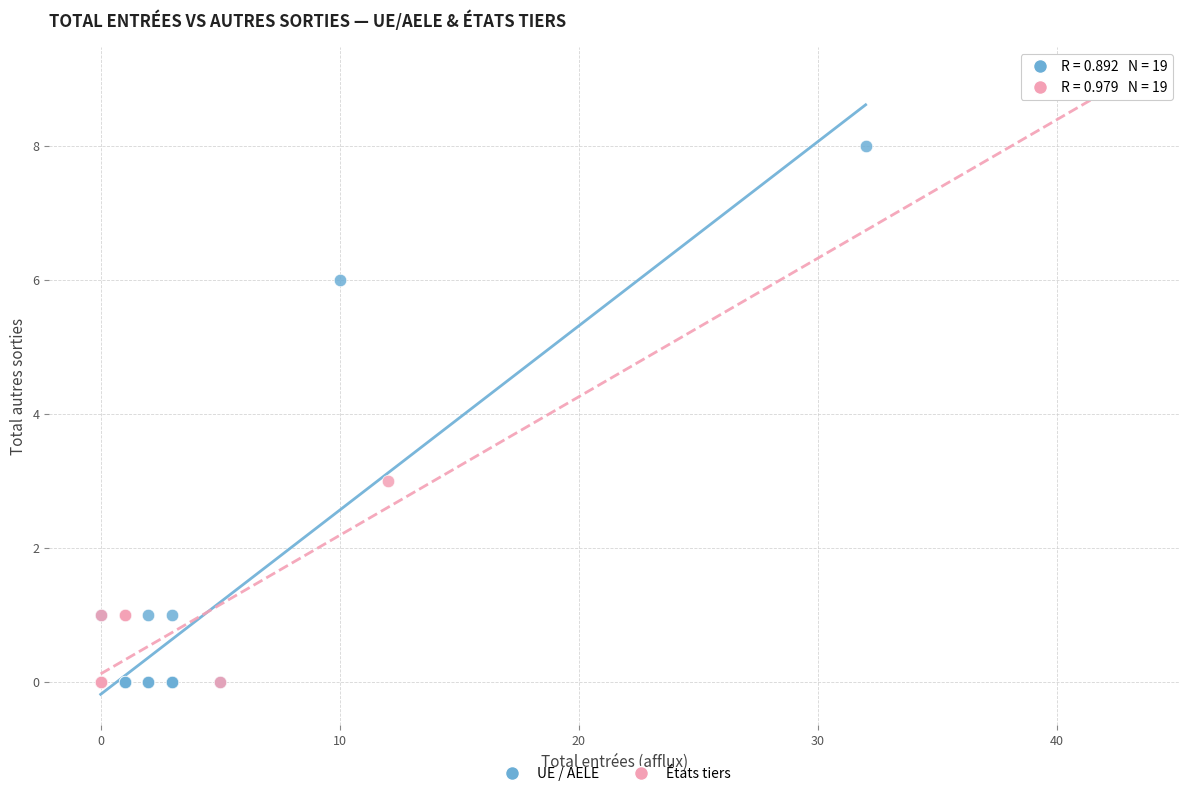

Which series has the largest Y range (max minus min)?

États tiers